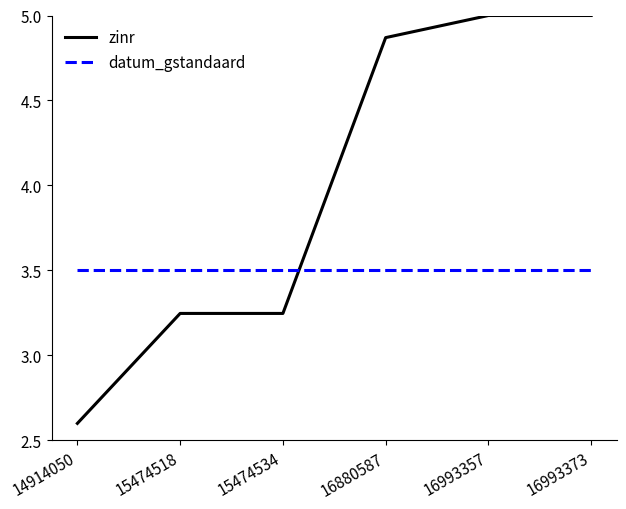

The zinr series shows 2.1 at 15474534. True or false?

False